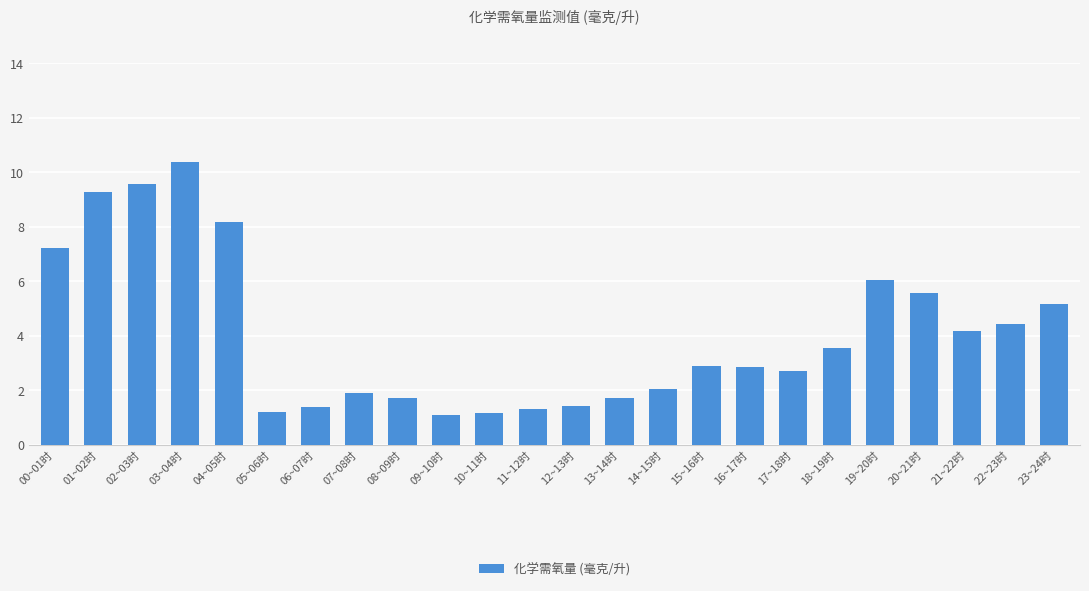

True or false: the data shows 2.7 at 17~18时.

True